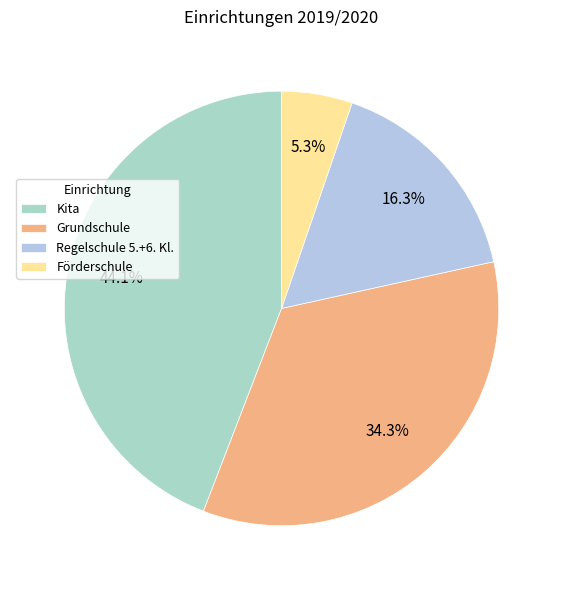

What is the total percentage of Kita and Regelschule 5.+6. Kl.?

60.4%